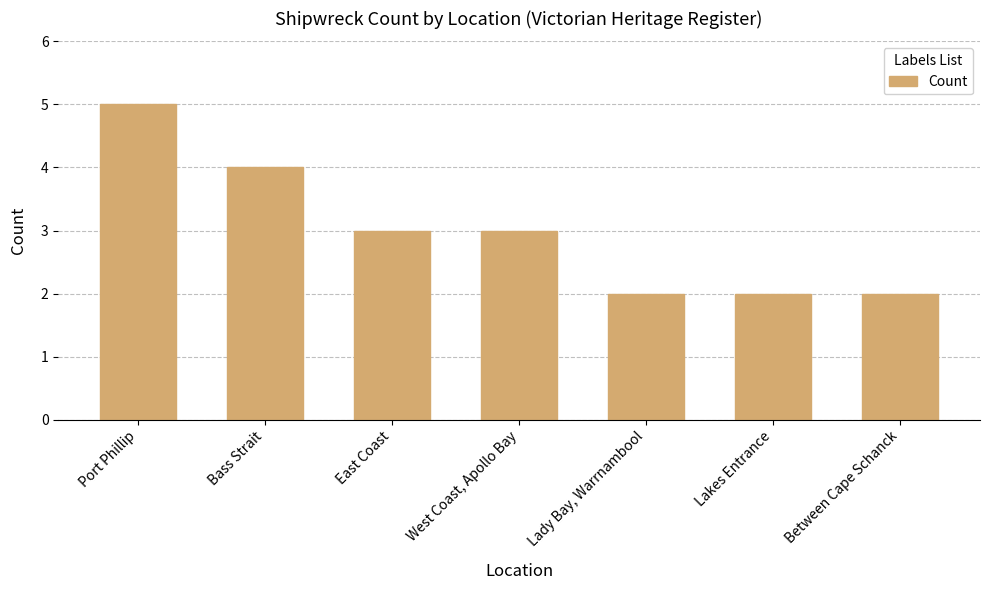

Is it true that the value at West Coast, Apollo Bay is 1?

False